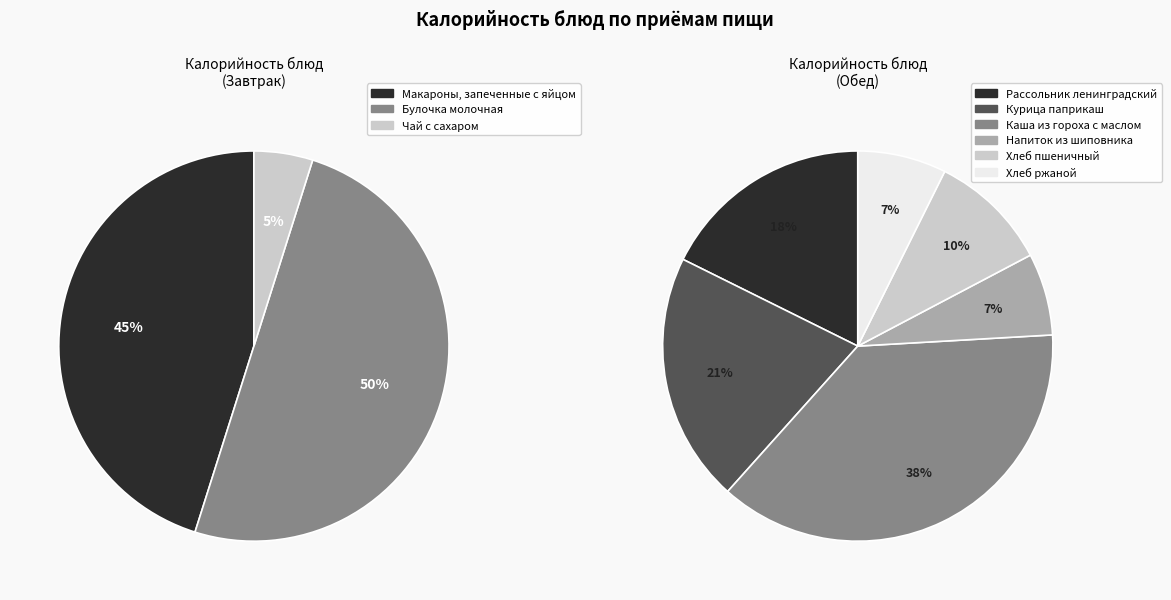

Is there a majority slice in this chart?

No